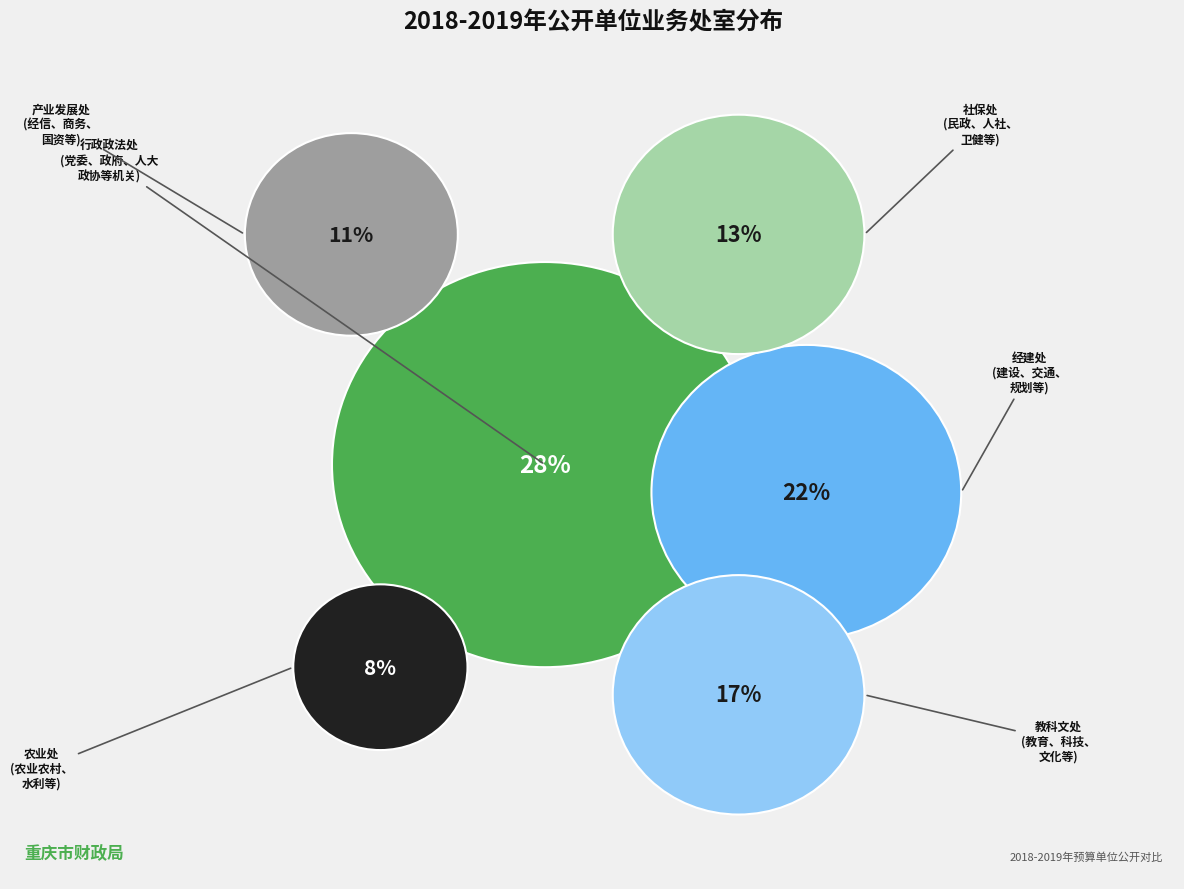

Which category has the smallest portion of the pie?

农业处